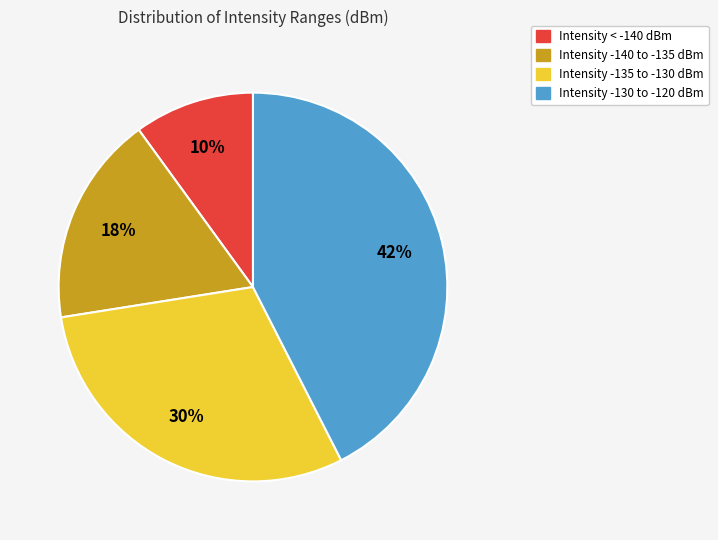

Is there any slice that represents more than half of the pie?

No